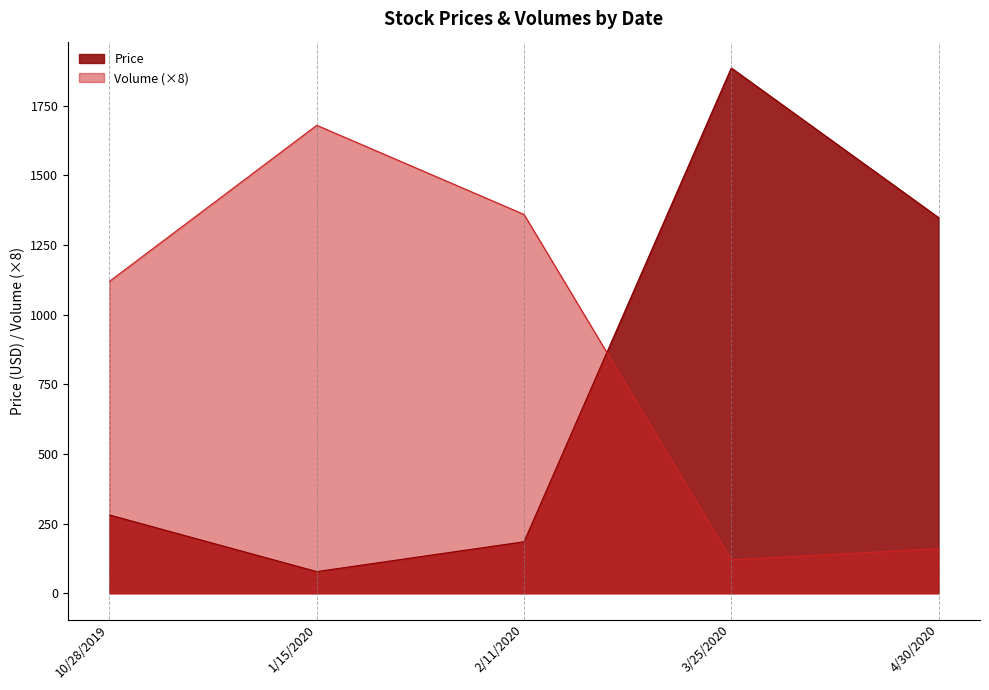

What is the difference between the second highest and second lowest values in the Volume (×8) series?

1200.0